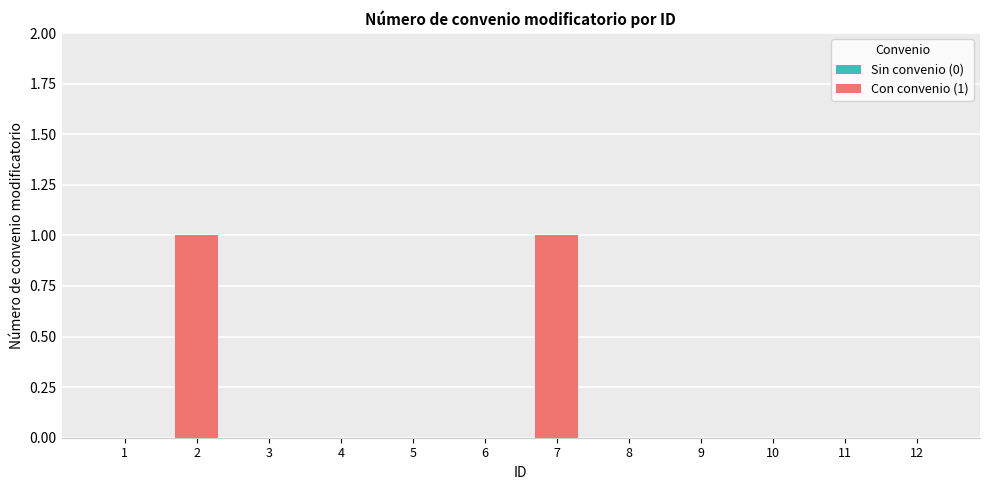

Is it true that the value at 10 is 0?

True